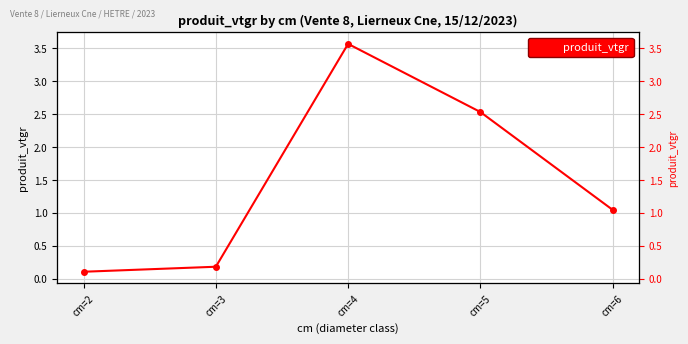

What is the value of the 1st point from the left?

0.1